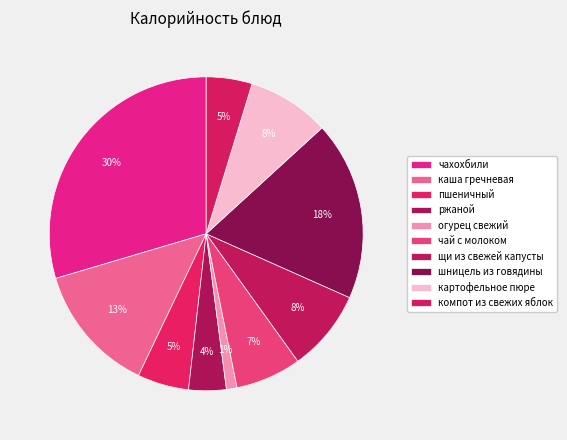

Which slice is the smallest?

огурец свежий